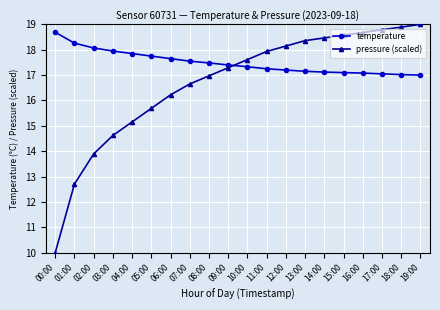

How many lines are shown in the chart?

2